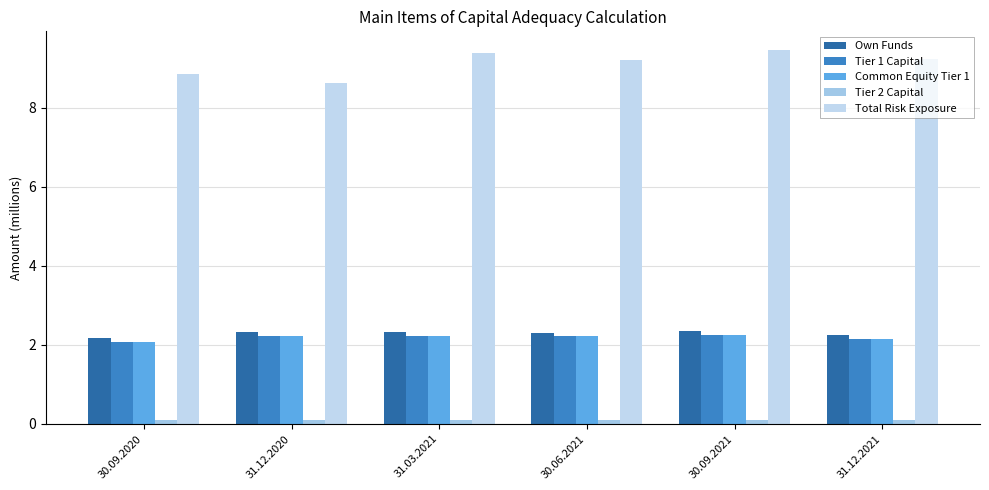

The value of Tier 1 Capital at 31.12.2020 is 3.9. True or false?

False